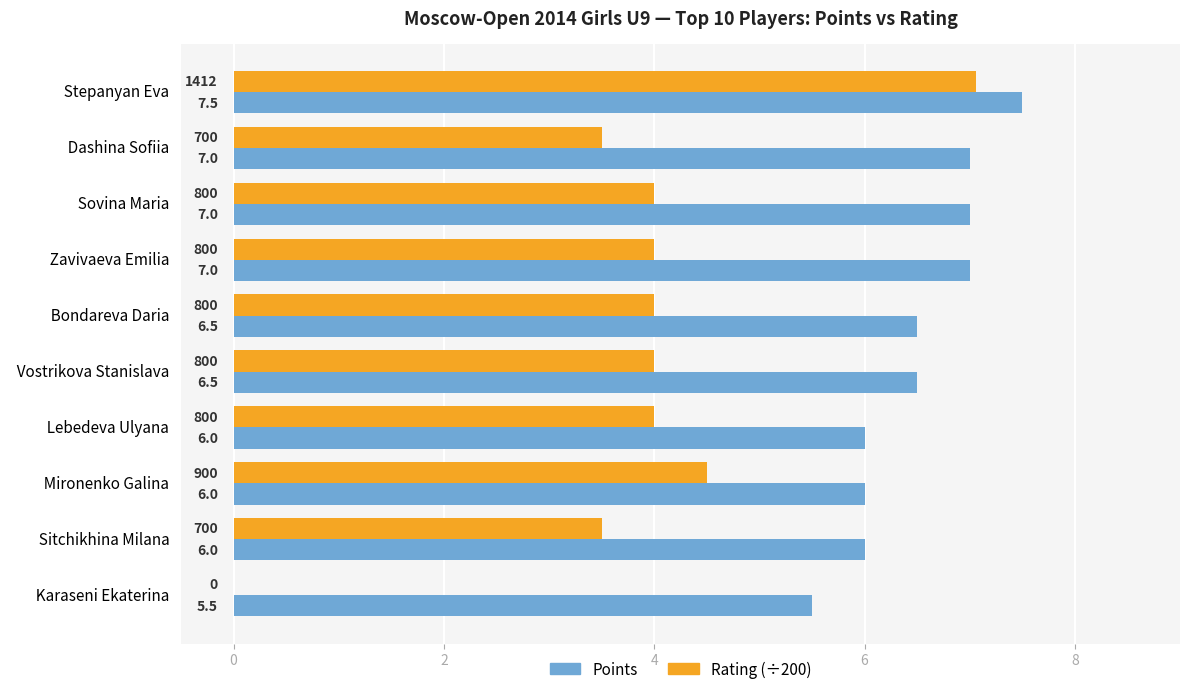

What value does the Points series have at   Bondareva Daria  ?

6.5